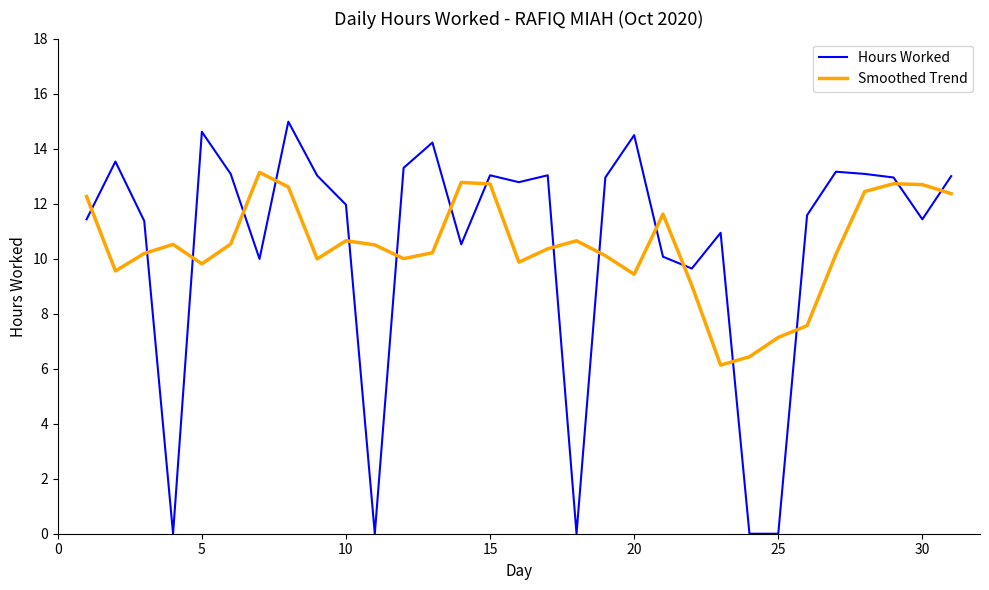

What is the maximum value for Smoothed Trend?

13.1